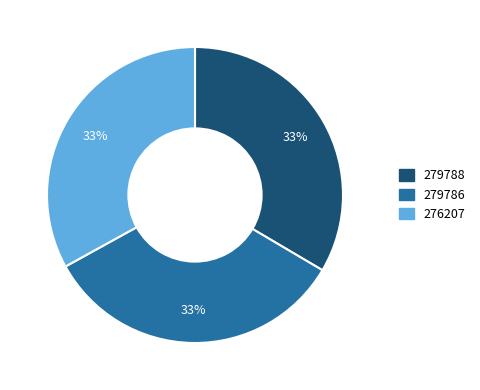

Combined, do 276207 and 279788 account for over 50%?

Yes